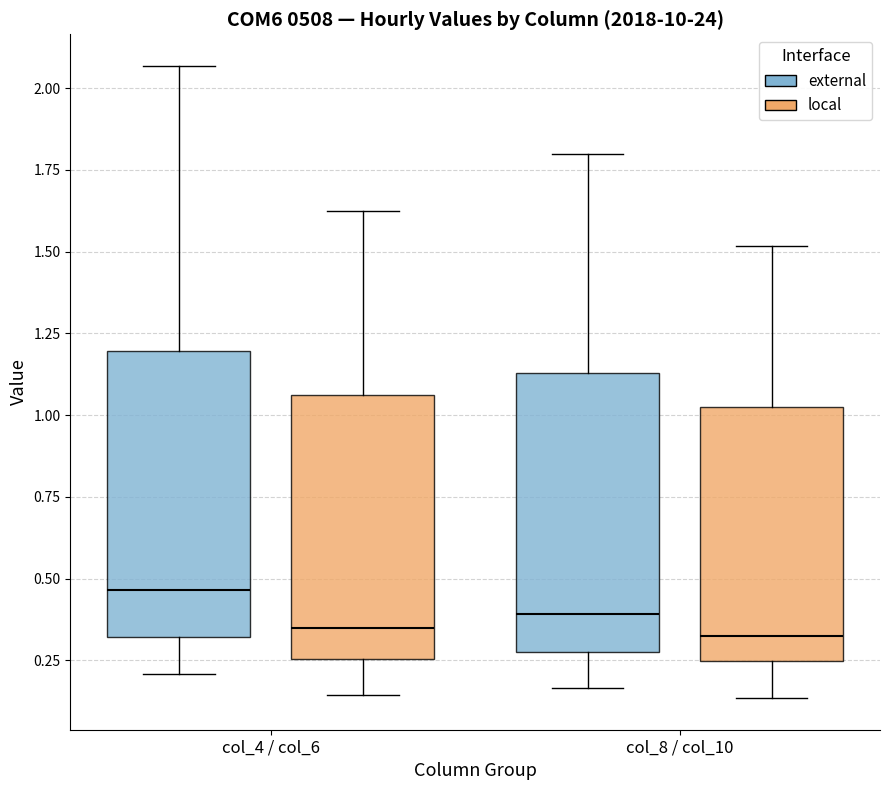

Where is the lower edge of the box for col_8 / col_10 (external) on the y-axis? The values are not printed on the chart, so give them approximately, as read against the axis.

0.30